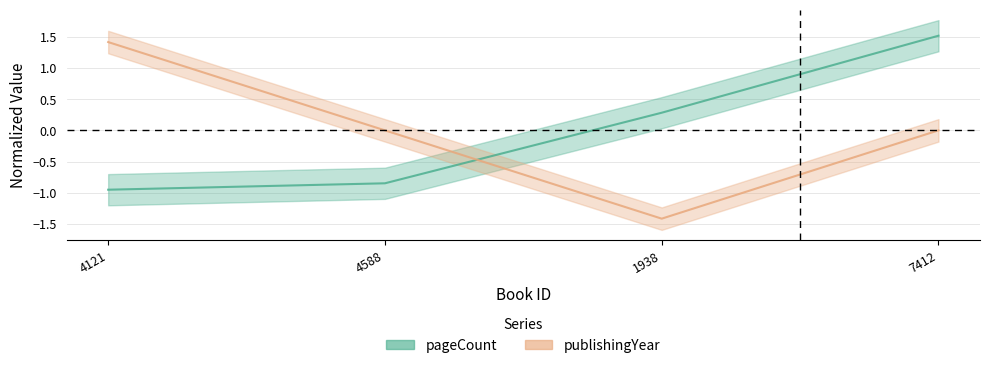

The pageCount series shows 1.5 at 7412. True or false?

True